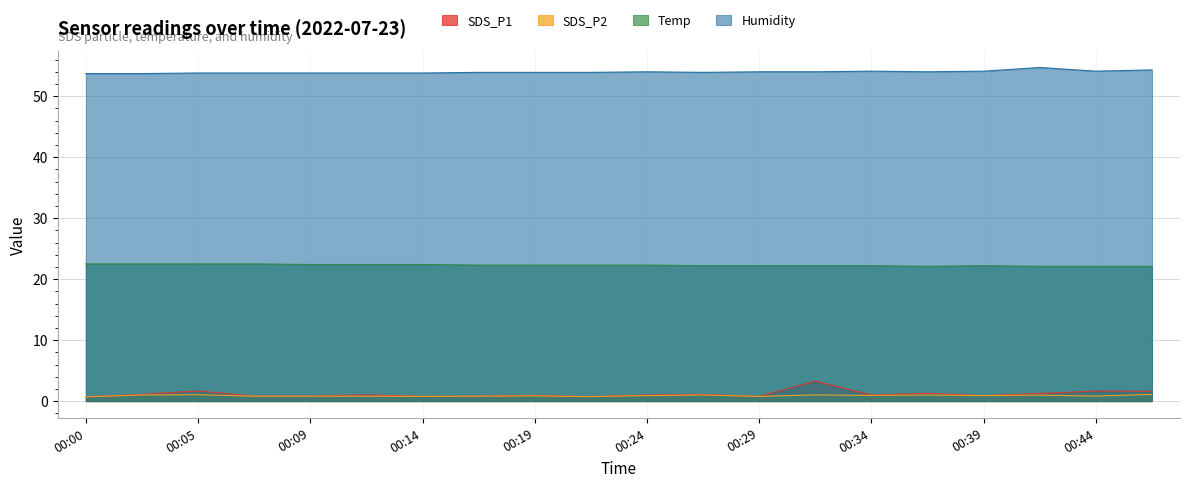

Between 00:17 and 00:26, which is larger?

00:26